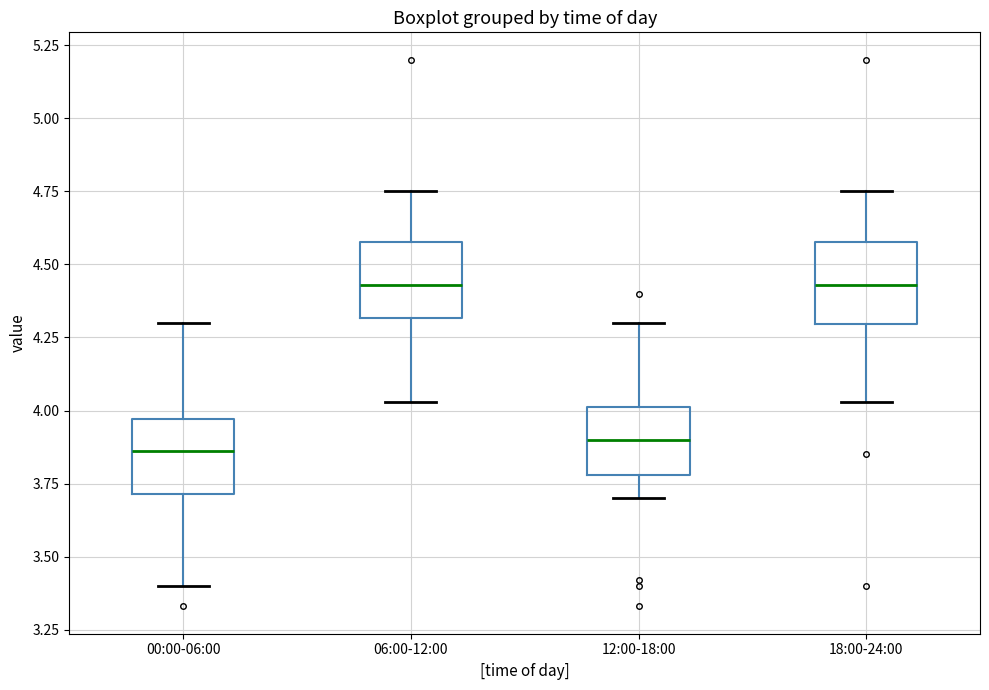

Where is the upper edge of the box for 00:00-06:00 on the y-axis? The values are not printed on the chart, so give them approximately, as read against the axis.

3.95